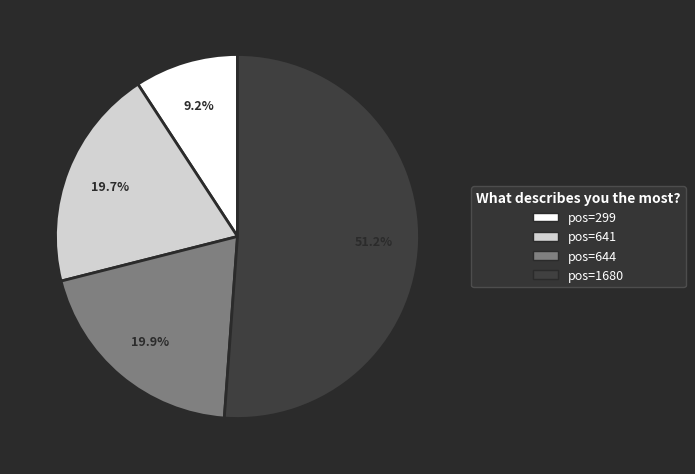

What is the largest slice in the pie chart?

pos=1680